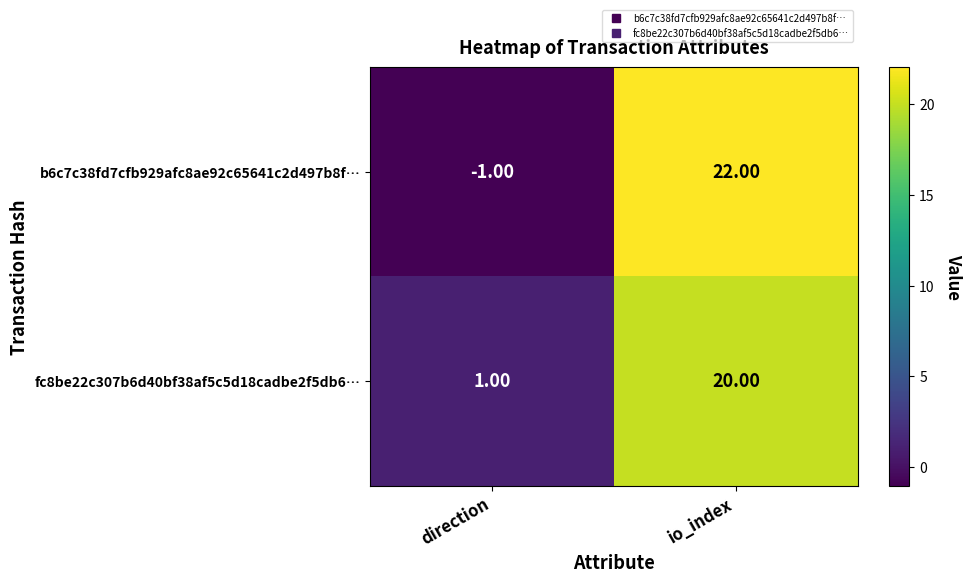

What is the sum of all b6c7c38fd7cfb929afc8ae92c65641c2d497b8f… values?

21